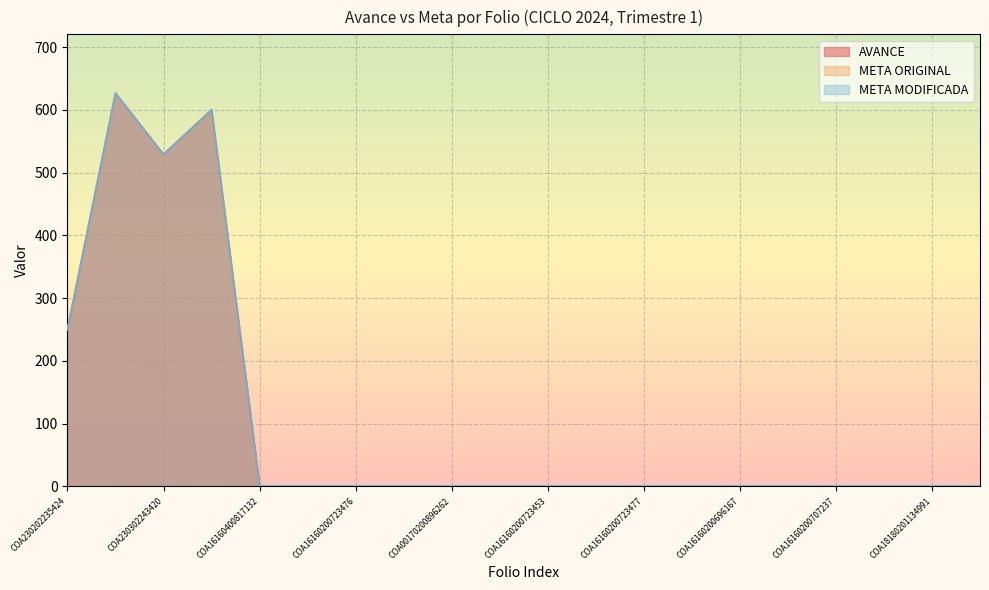

Between COA16160400815685 and COA18180201134991, which series saw the biggest shift?

AVANCE